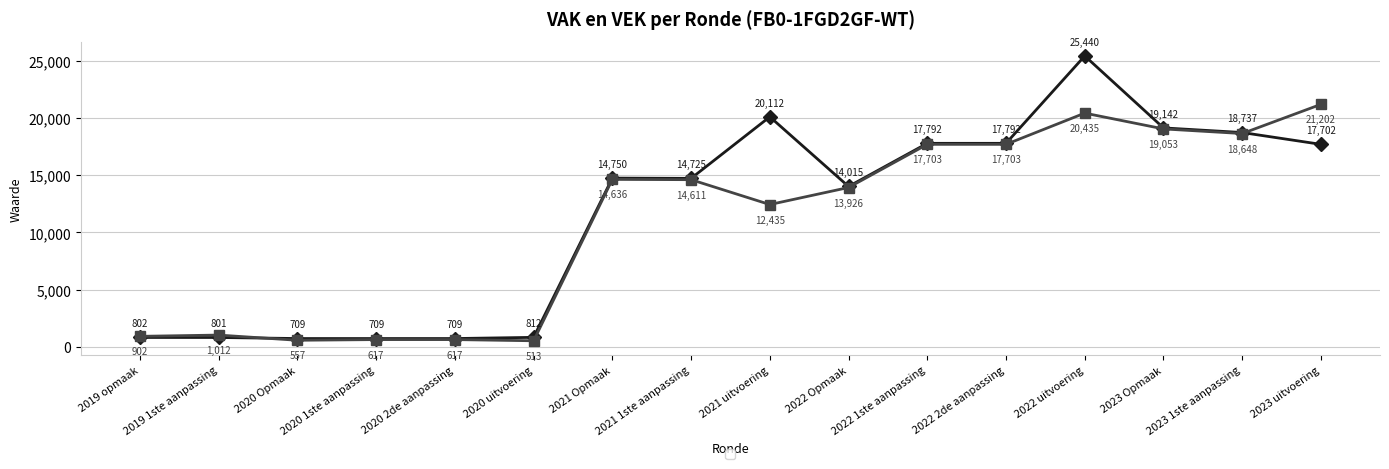

What position from the right is 2022 Opmaak?

7